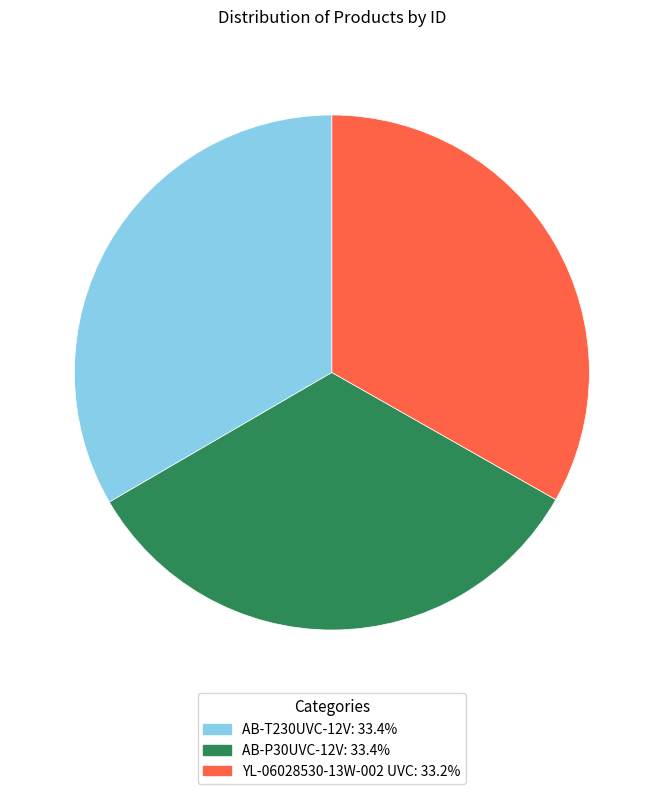

Does any single category account for the majority?

No